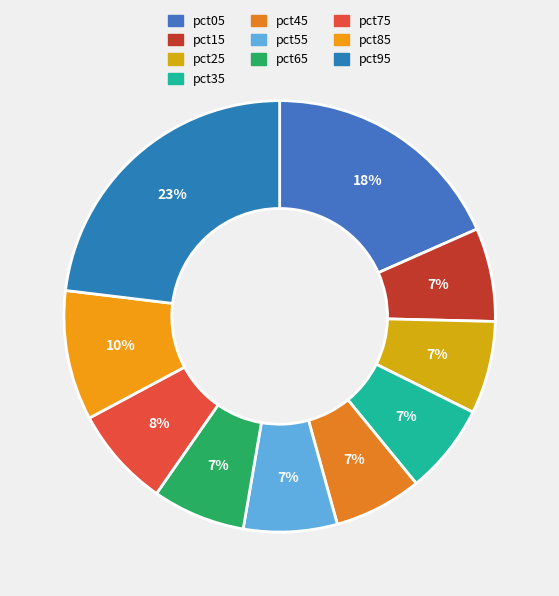

Does any single category account for the majority?

No